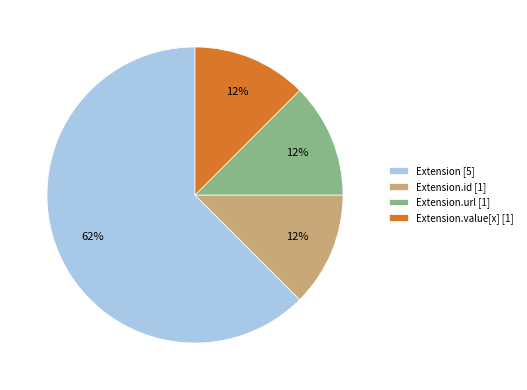

Which slice is the largest?

Extension [5]